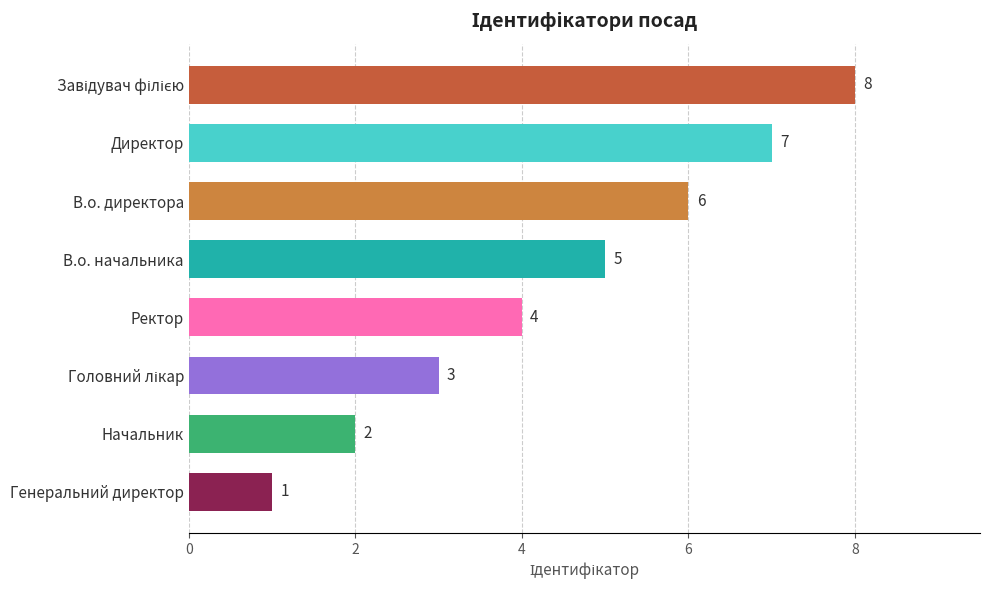

What is the difference between the maximum and minimum values?

7